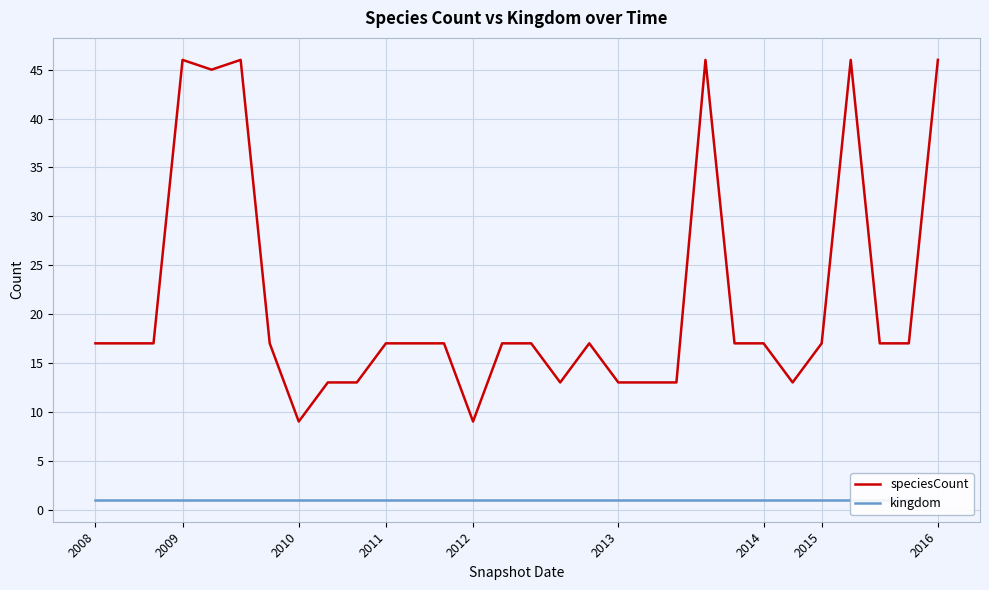

How many series are shown in this chart?

2